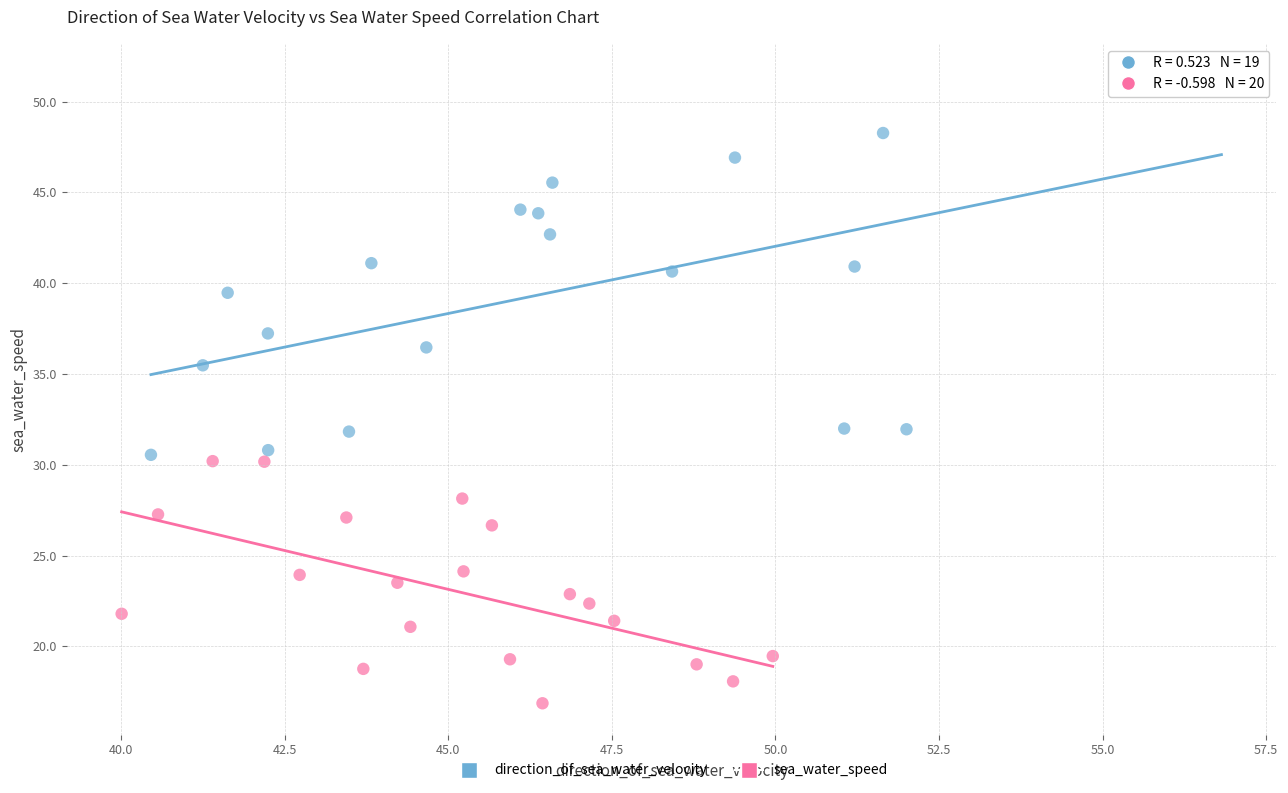

Which series contains the lowest Y value?

sea_water_speed